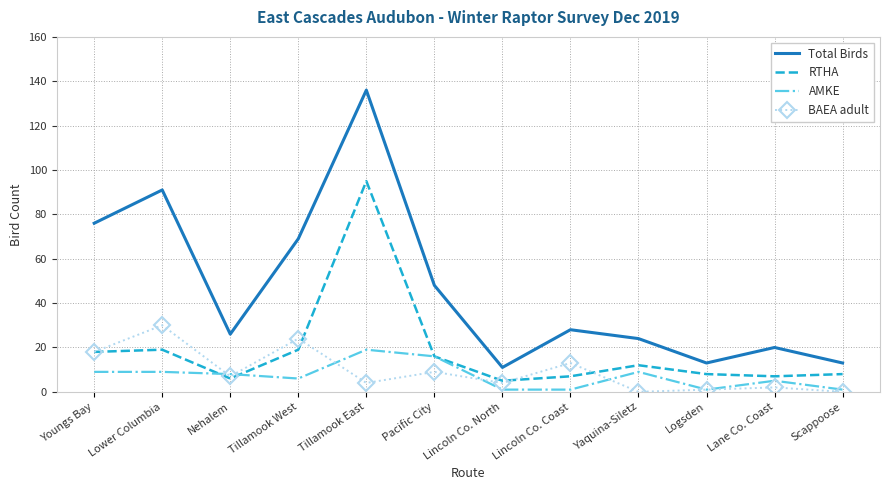

True or false: Total Birds and RTHA intersect in this chart.

False